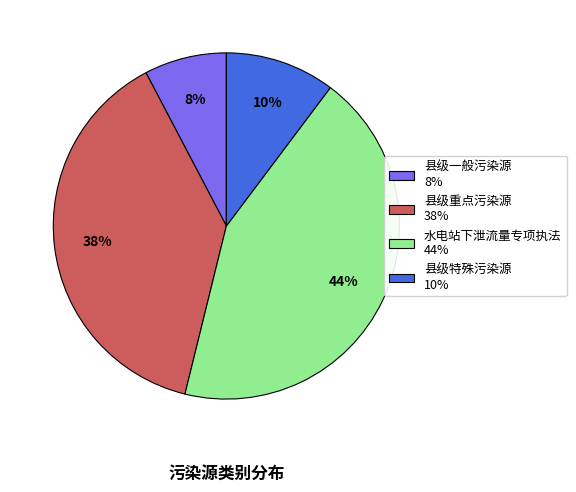

Which has a higher value, 县级重点污染源 or 县级特殊污染源?

县级重点污染源